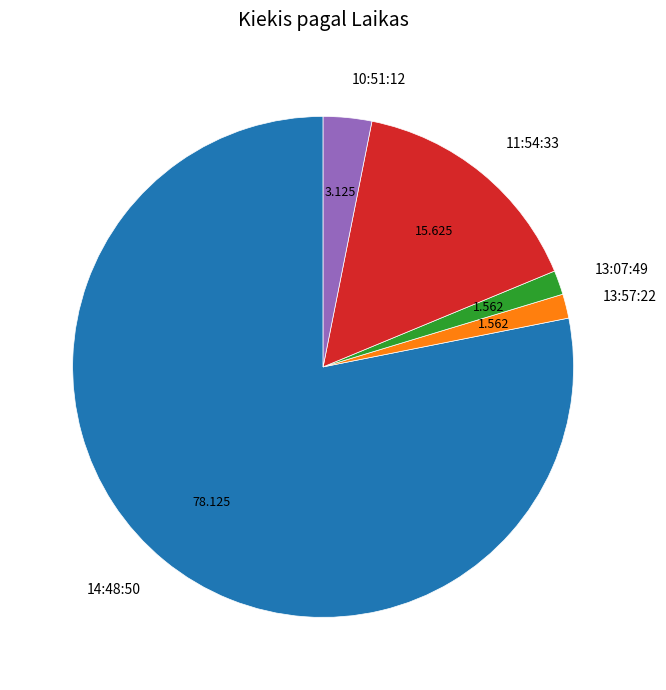

How many segments does this pie chart have?

5